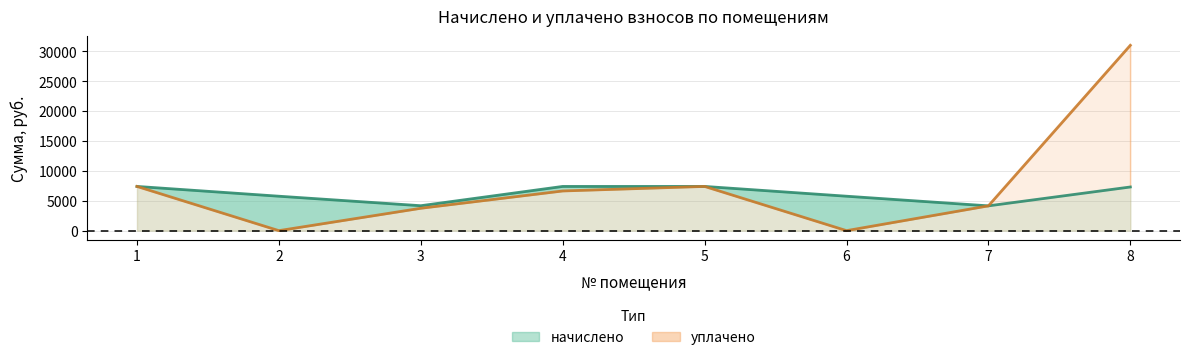

Does the chart have visible grid lines?

Yes